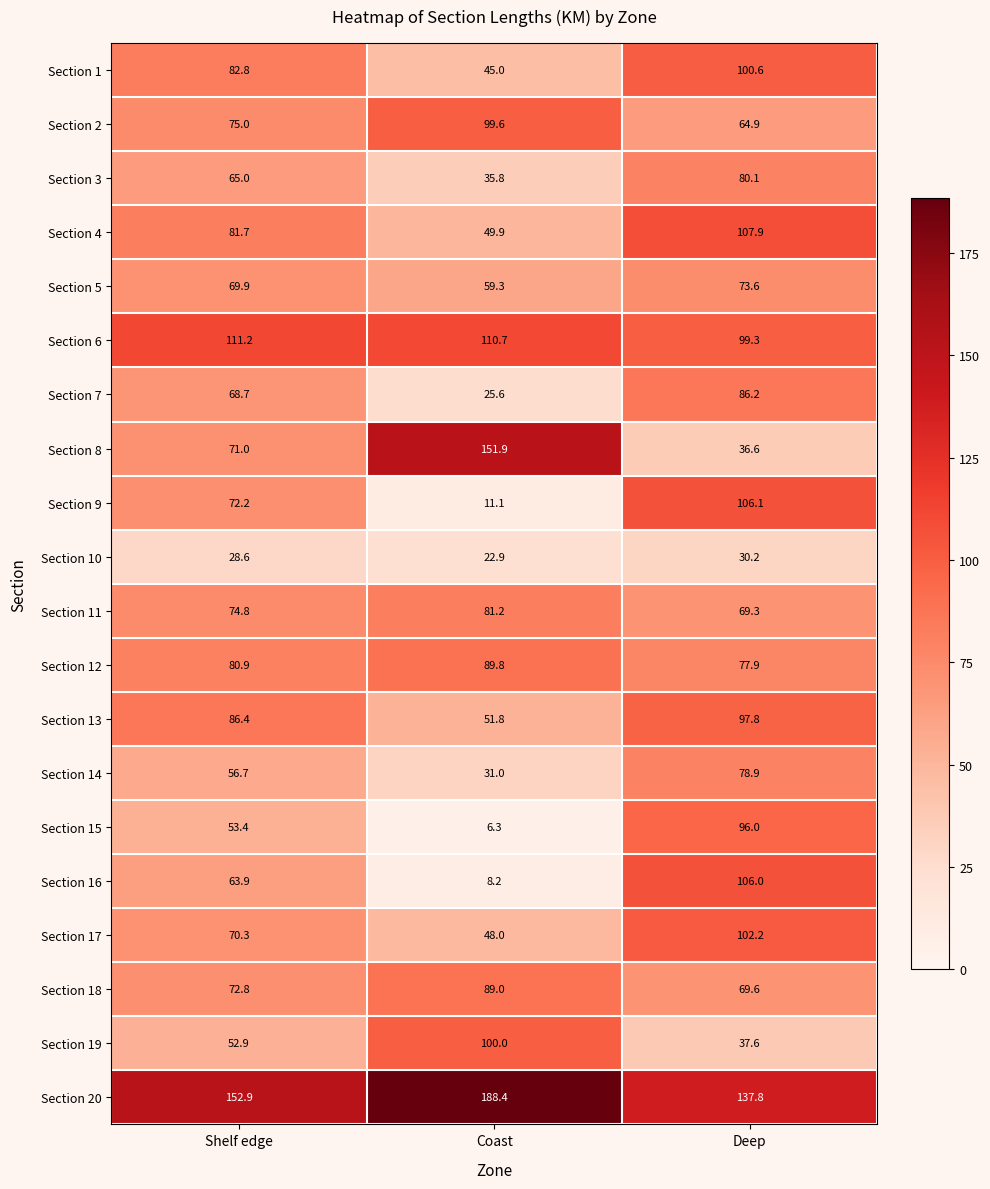

At which label does Section 20 reach its minimum?

Deep